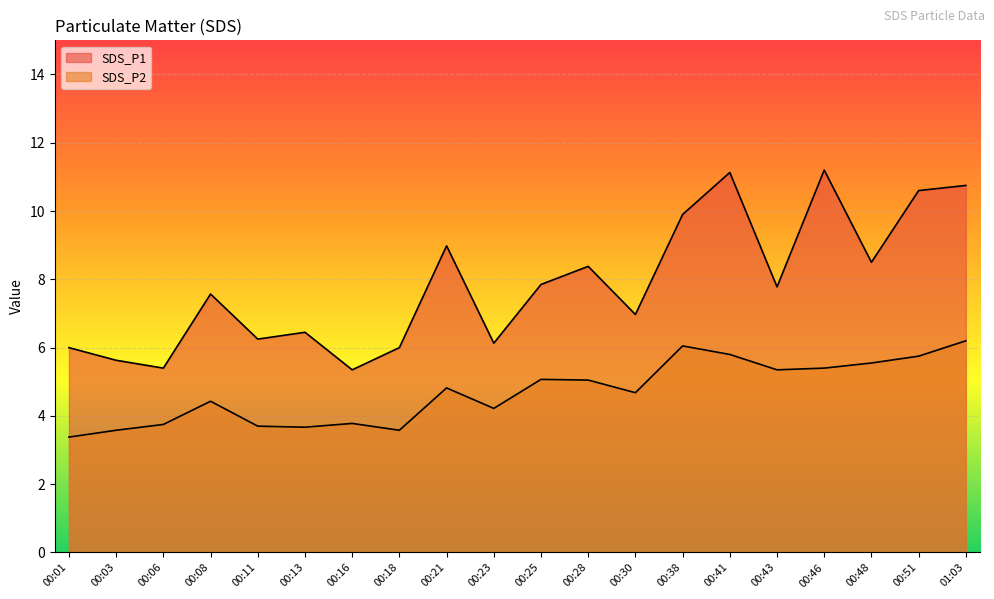

Rank the series at 01:03 from lowest to highest value.

SDS_P2, SDS_P1